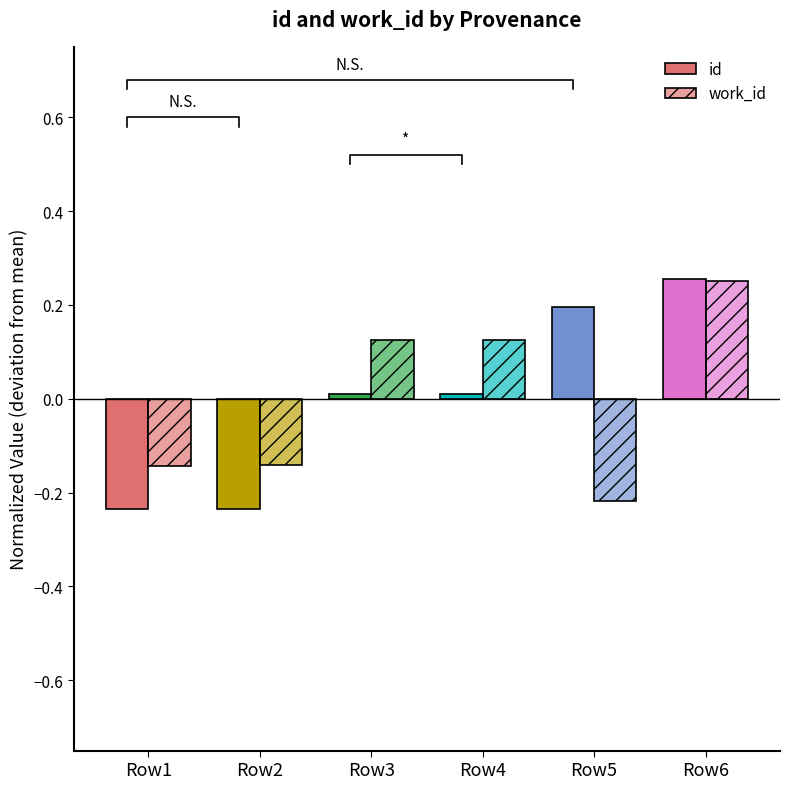

What is the total value across all series at Row1?

-0.4